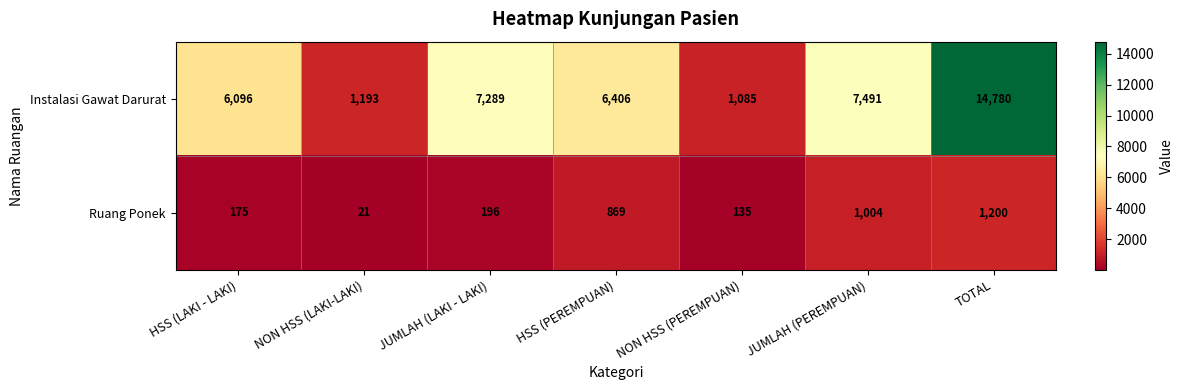

Reading left to right, transcribe all the data shown in this chart.

Instalasi Gawat Darurat: HSS (LAKI - LAKI)=6096	NON HSS (LAKI-LAKI)=1193	JUMLAH (LAKI - LAKI)=7289	HSS (PEREMPUAN)=6406	NON HSS (PEREMPUAN)=1085	JUMLAH (PEREMPUAN)=7491	TOTAL=14780
Ruang Ponek: HSS (LAKI - LAKI)=175	NON HSS (LAKI-LAKI)=21	JUMLAH (LAKI - LAKI)=196	HSS (PEREMPUAN)=869	NON HSS (PEREMPUAN)=135	JUMLAH (PEREMPUAN)=1004	TOTAL=1200